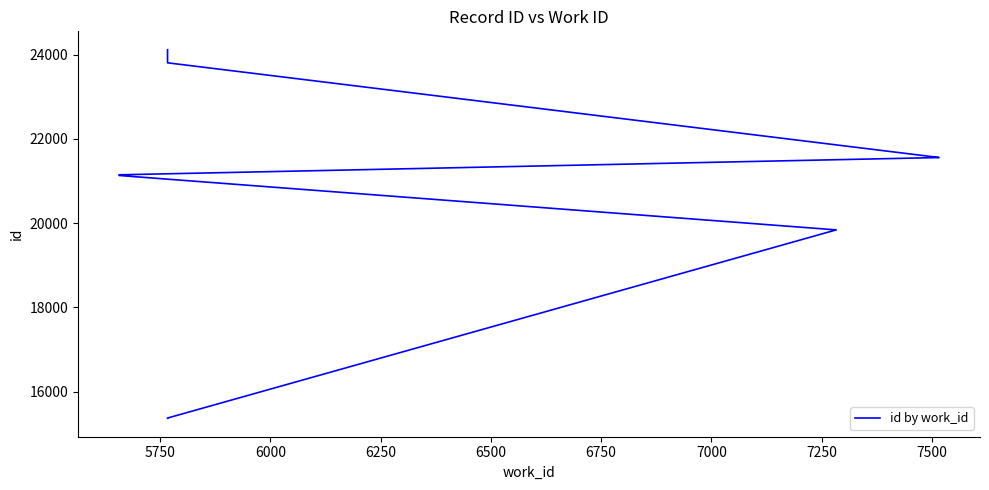

Reading right to left, what are all the values shown in this chart?

24117	23807	21558	21557	21147	21131	19839	15370	15364